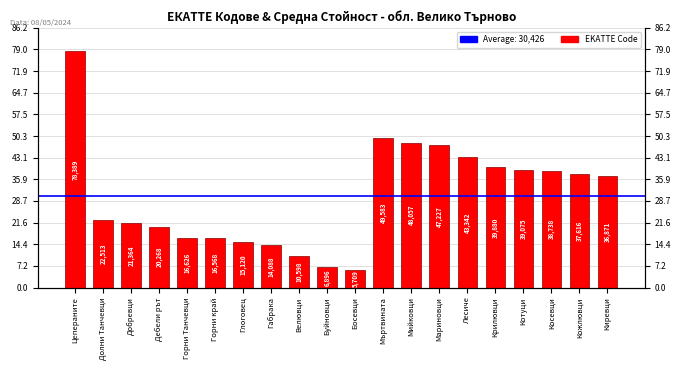

Is it true that the value at Добревци is 21364?

True